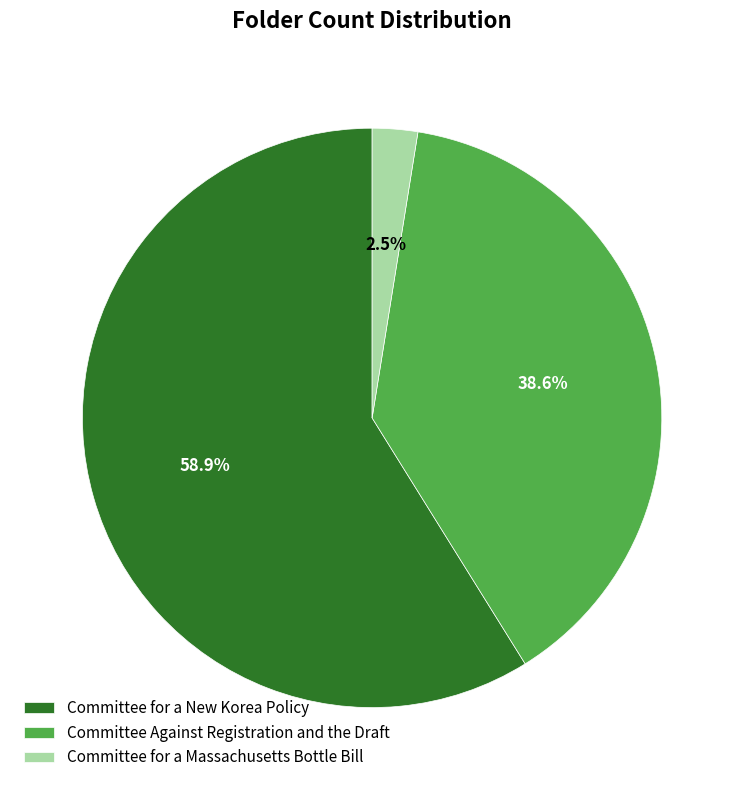

Which slice is the largest?

Committee for a New Korea Policy